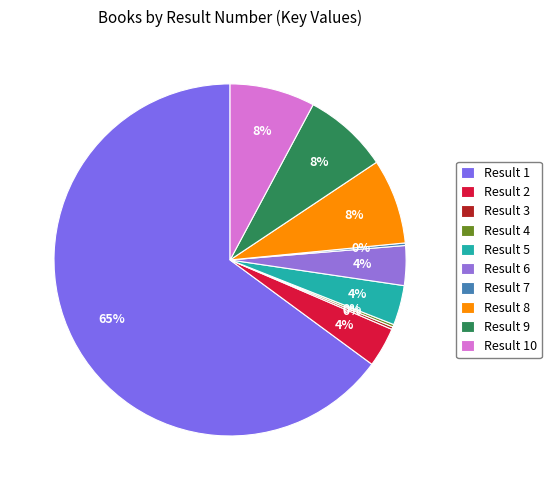

How many segments does this pie chart have?

10